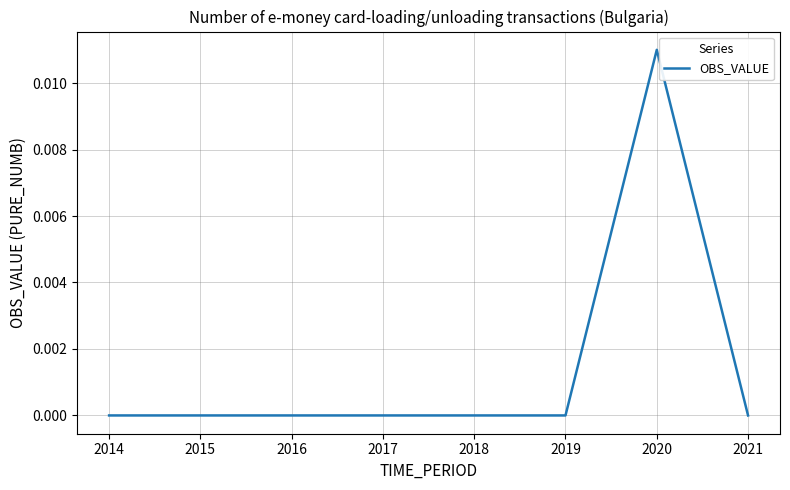

The chart shows a value of 0.0 at 2014. True or false?

True